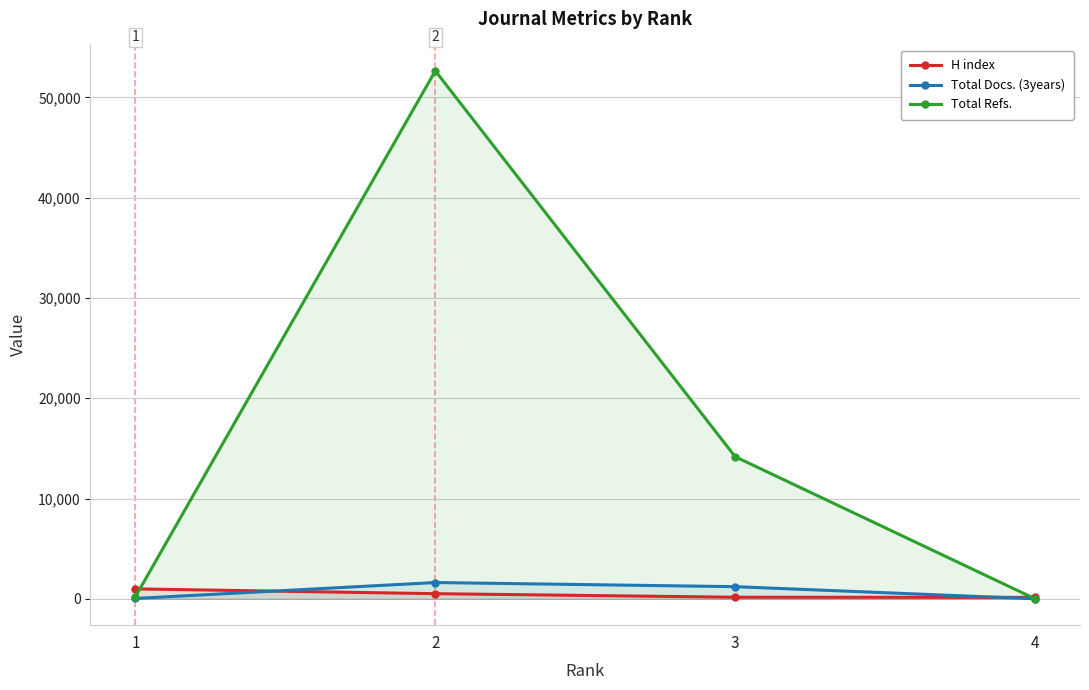

What is the maximum value shown in the chart?

52658